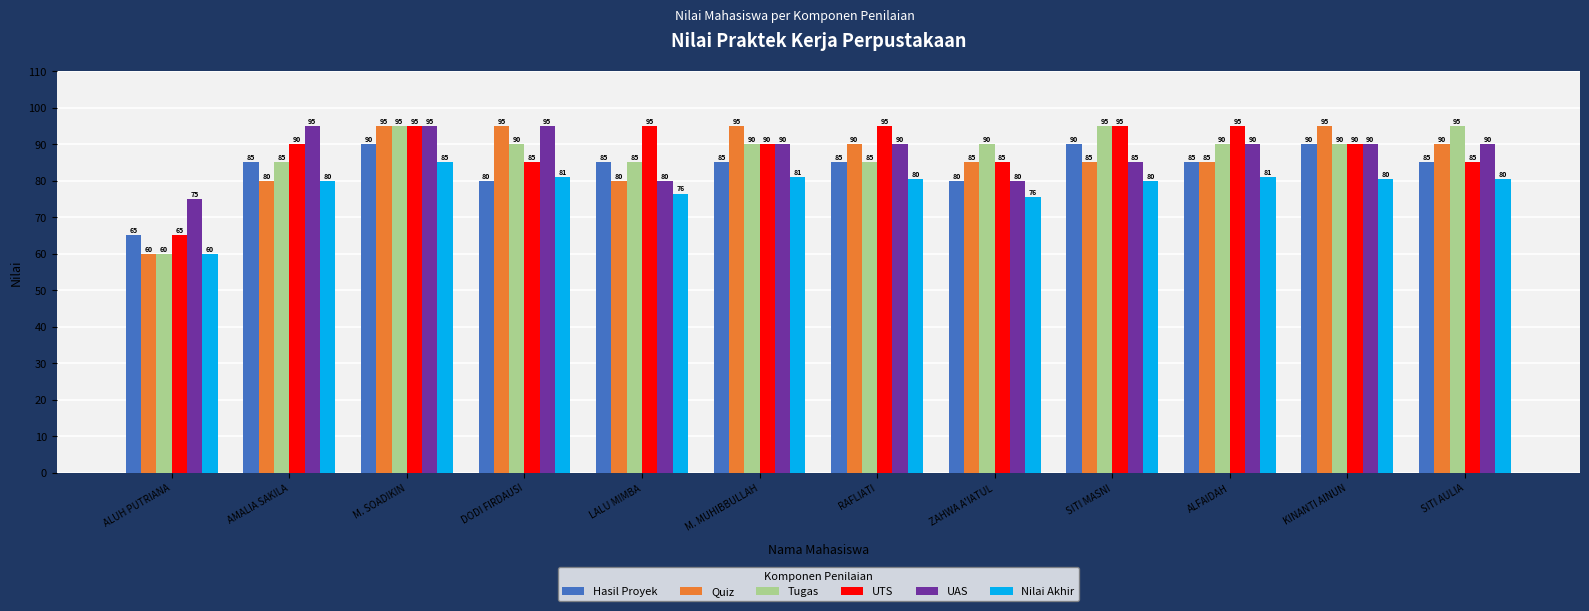

Is the value of Nilai Akhir at M. SOADIKIN greater than the value of Quiz at DODI FIRDAUSI?

No